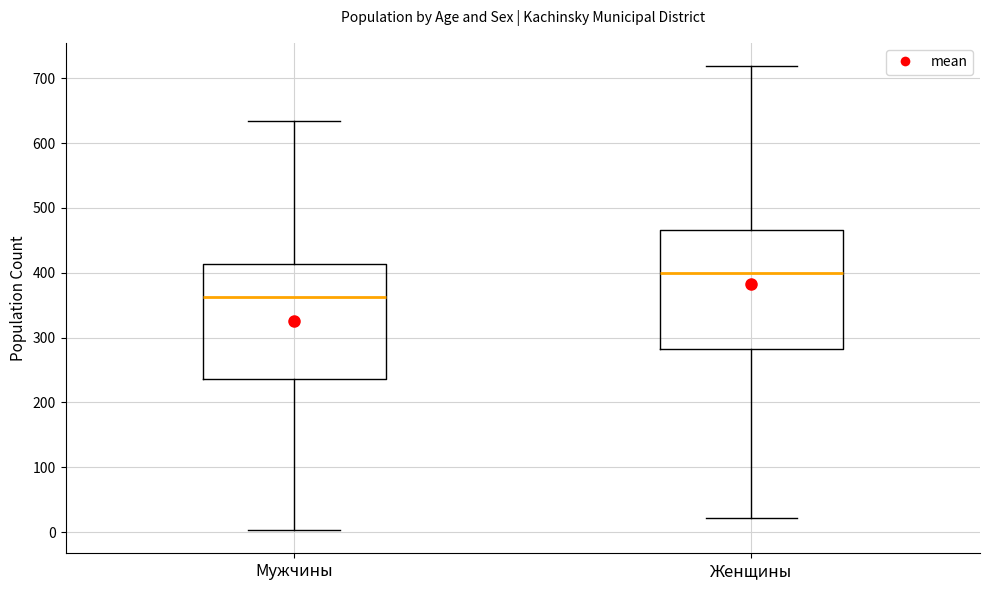

Where is the upper edge of the box for Мужчины on the y-axis? The values are not printed on the chart, so give them approximately, as read against the axis.

410